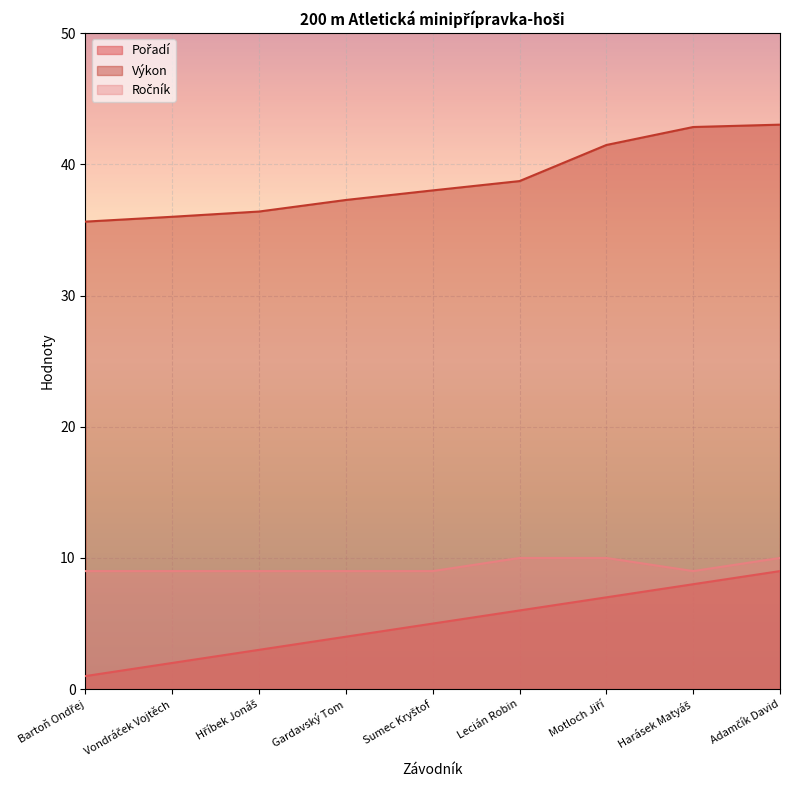

The Ročník series shows 12.5 at Gardavský Tom. True or false?

False